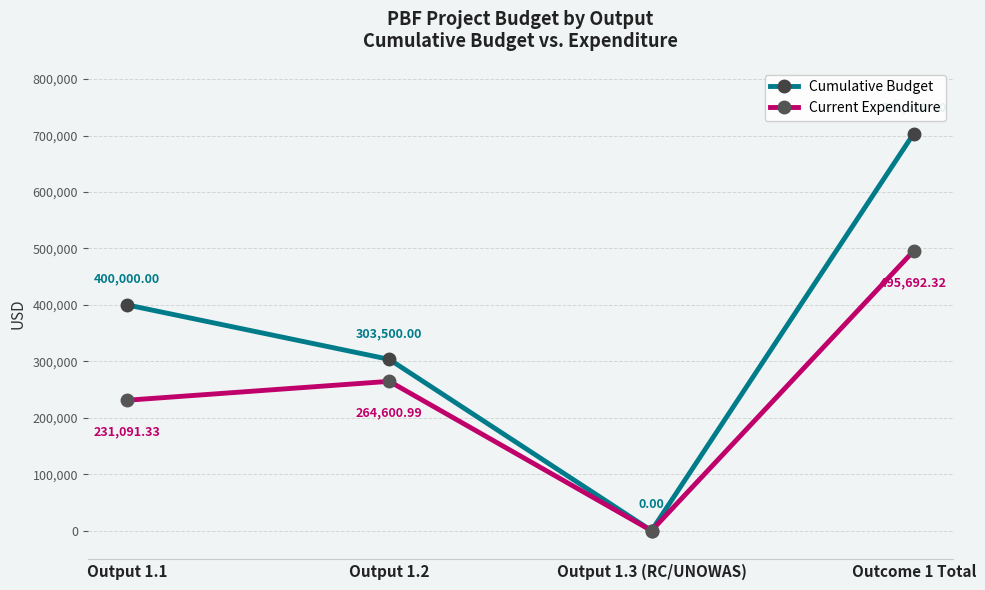

What is the average value of the Cumulative Budget series?

351750.0